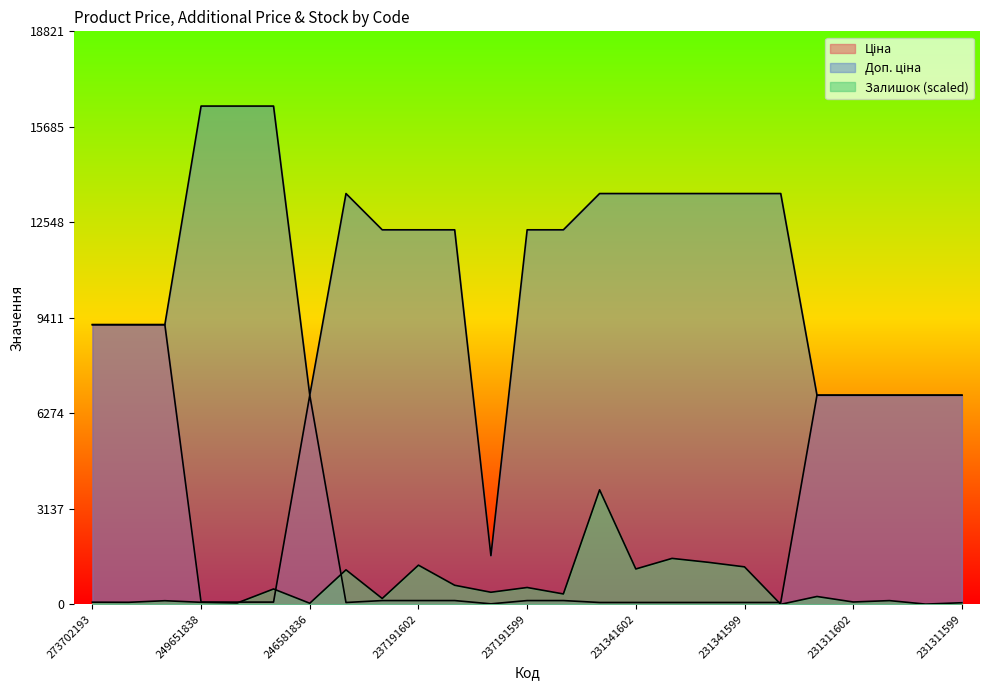

At which label does Ціна reach its peak?

273702193